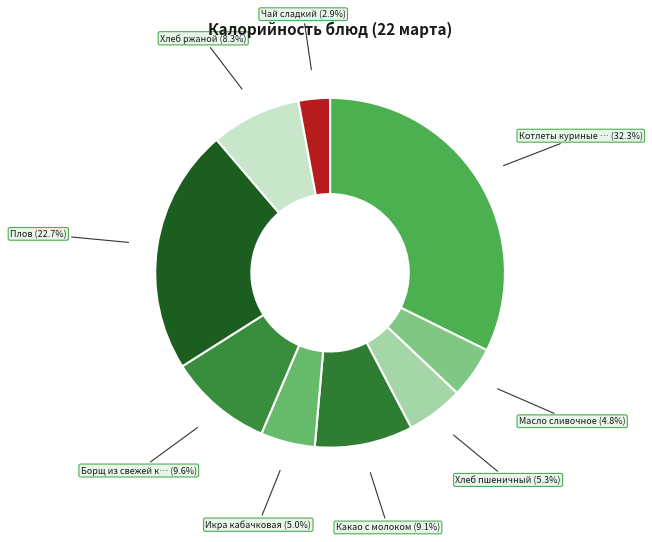

Count the number of slices in the pie.

9